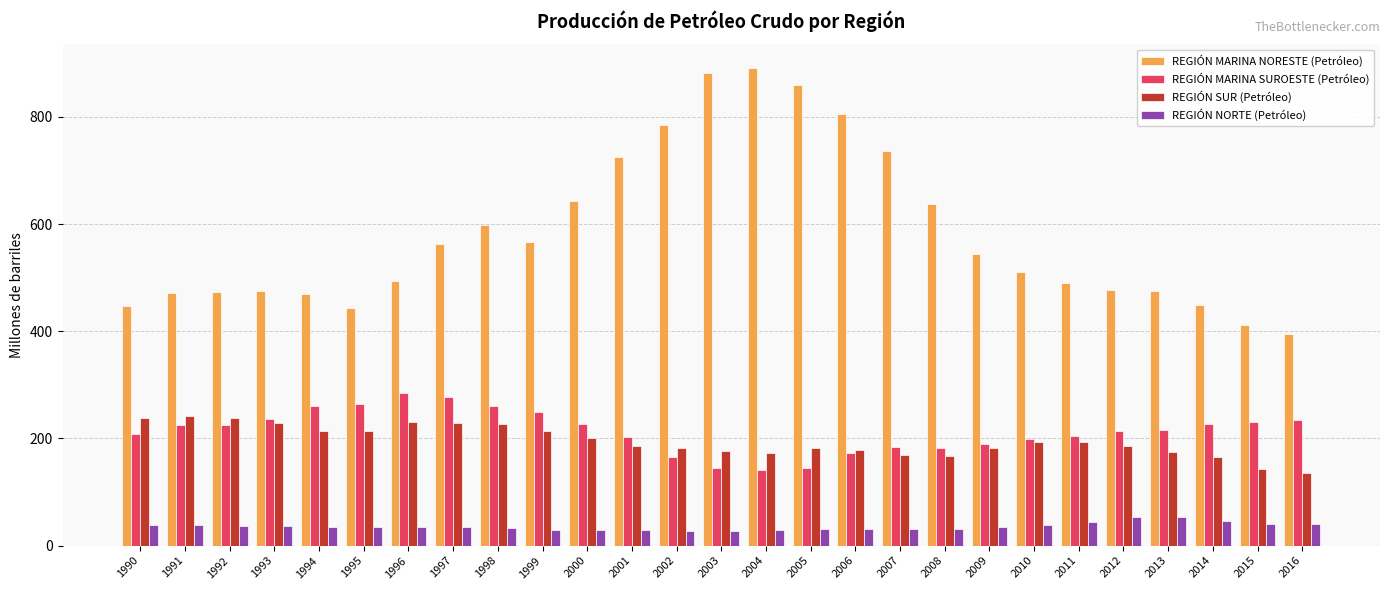

How many bars are there in each group?

4